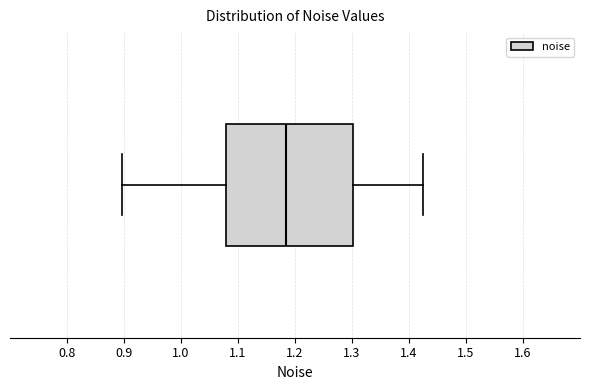

Read this box plot against the x-axis: the position of the median line, the range covered by the box, and the ends of both whiskers. The values are not printed on the chart, so give them approximately, as read against the axis.

median 1.18, box 1.08 to 1.30, whiskers 0.90 to 1.42